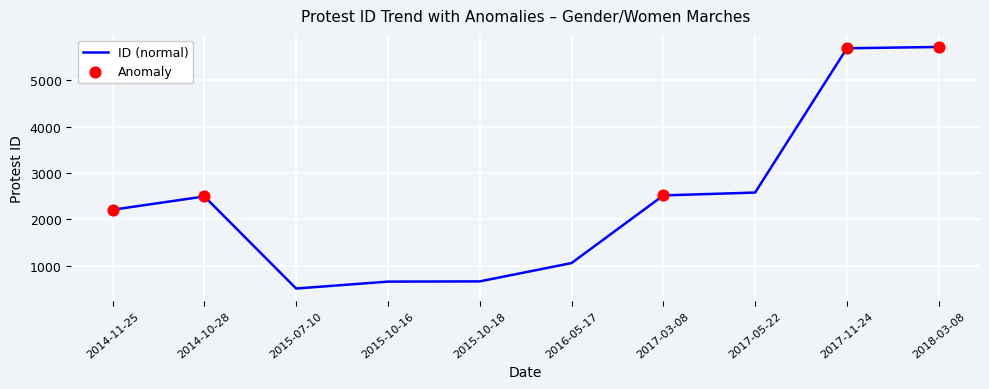

Approximately how many times larger is the value at 2014-10-28 compared to 2018-03-08?

0.4